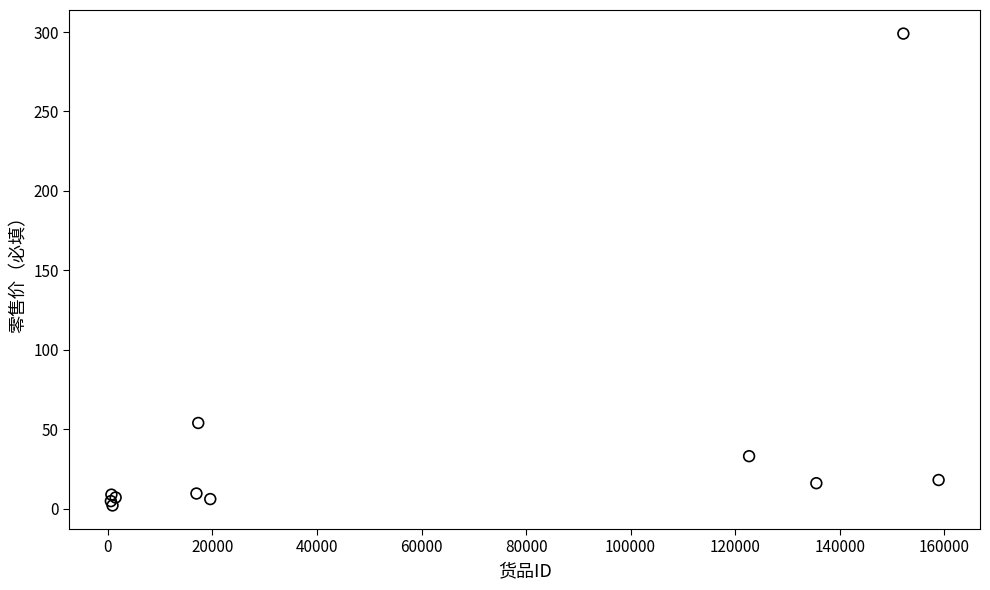

What Y value in the scatter plot is closest to 150?

53.9